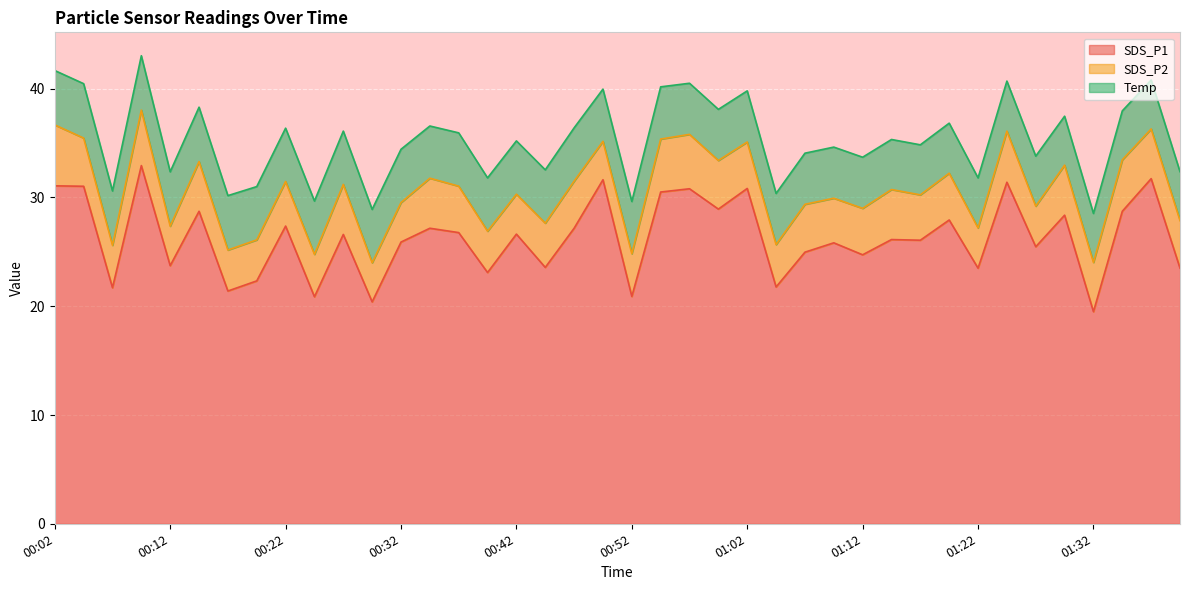

Reading left to right, extract all data points from this chart.

SDS_P1: 00:02=31.1	00:04=31.0	00:07=21.7	00:09=32.9	00:12=23.7	00:14=28.7	00:17=21.4	00:19=22.3	00:22=27.4	00:24=20.9	00:27=26.6	00:29=20.4	00:32=25.9	00:34=27.2	00:37=26.8	00:39=23.1	00:42=26.6	00:44=23.6	00:47=27.2	00:49=31.6	00:52=20.9	00:54=30.5	00:57=30.8	00:59=28.9	01:02=30.8	01:04=21.8	01:07=25.0	01:09=25.8	01:12=24.7	01:14=26.1	01:17=26.1	01:19=27.9	01:22=23.5	01:24=31.4	01:27=25.5	01:29=28.4	01:32=19.5	01:34=28.7	01:37=31.7	01:39=23.5
SDS_P2: 00:02=5.6	00:04=4.4	00:07=3.9	00:09=5.1	00:12=3.6	00:14=4.6	00:17=3.8	00:19=3.8	00:22=4.1	00:24=3.9	00:27=4.6	00:29=3.6	00:32=3.6	00:34=4.6	00:37=4.3	00:39=3.8	00:42=3.7	00:44=4.1	00:47=4.3	00:49=3.5	00:52=3.9	00:54=4.9	00:57=5.0	00:59=4.5	01:02=4.3	01:04=3.9	01:07=4.4	01:09=4.1	01:12=4.3	01:14=4.6	01:17=4.2	01:19=4.3	01:22=3.7	01:24=4.7	01:27=3.7	01:29=4.6	01:32=4.5	01:34=4.7	01:37=4.6	01:39=4.4
Temp: 00:02=5.0	00:04=5.0	00:07=5.0	00:09=5.0	00:12=5.0	00:14=5.0	00:17=5.0	00:19=4.9	00:22=4.9	00:24=4.9	00:27=4.9	00:29=4.9	00:32=4.9	00:34=4.8	00:37=4.9	00:39=4.9	00:42=4.9	00:44=4.9	00:47=4.9	00:49=4.8	00:52=4.8	00:54=4.8	00:57=4.7	00:59=4.7	01:02=4.7	01:04=4.7	01:07=4.7	01:09=4.7	01:12=4.7	01:14=4.6	01:17=4.6	01:19=4.6	01:22=4.6	01:24=4.6	01:27=4.6	01:29=4.5	01:32=4.5	01:34=4.5	01:37=4.5	01:39=4.5